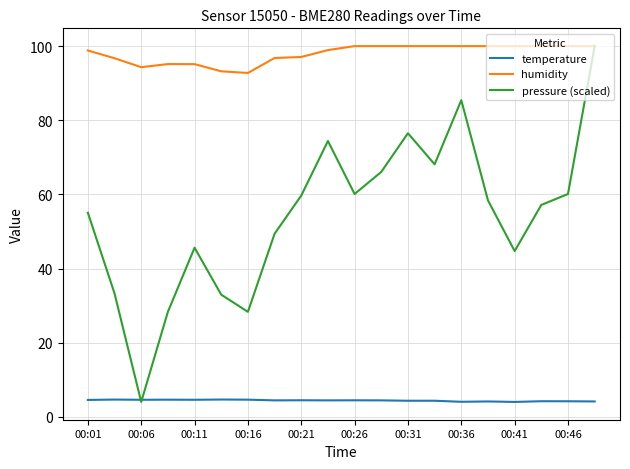

Which series has the largest total across all categories?

humidity